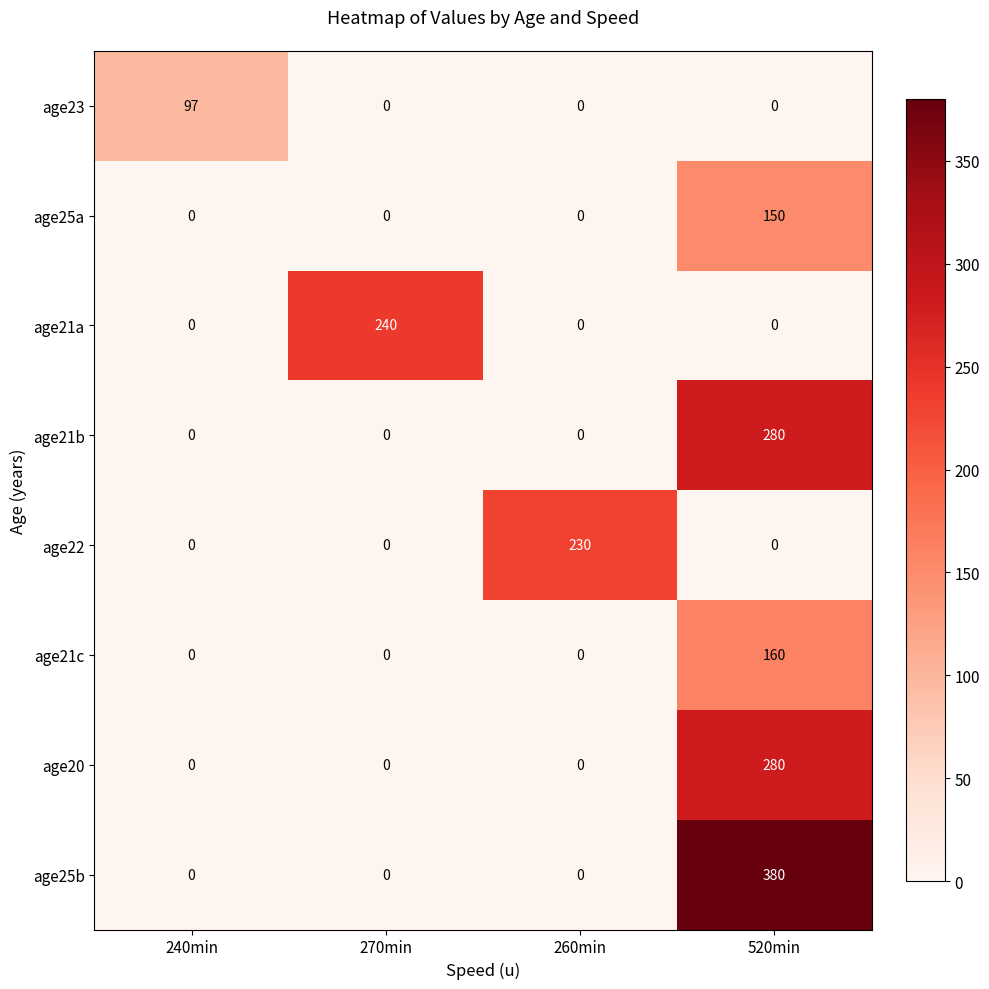

How many categories are shown in the chart?

4